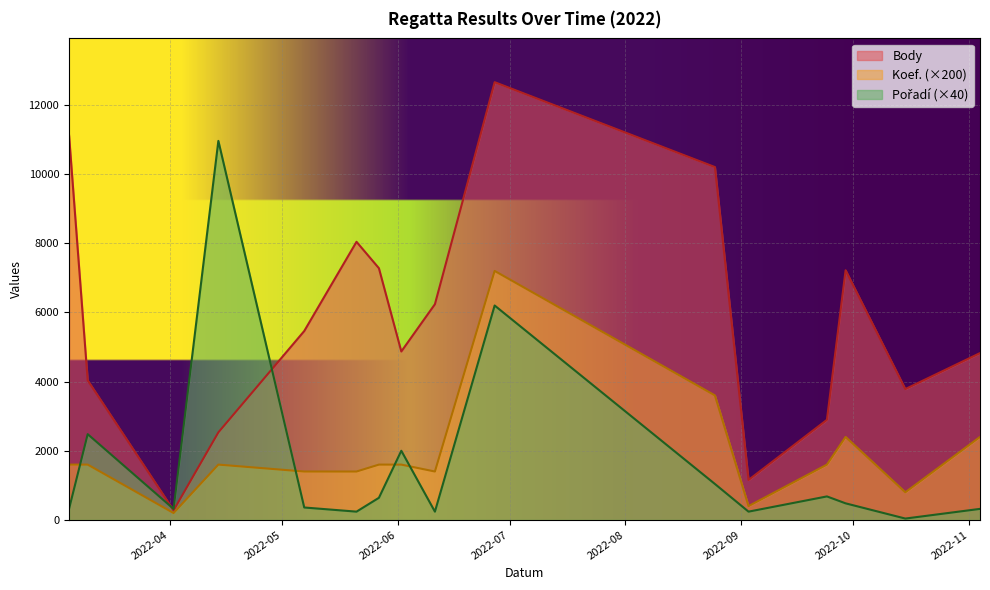

What is the value of the Body point at the 3rd from the left?

277